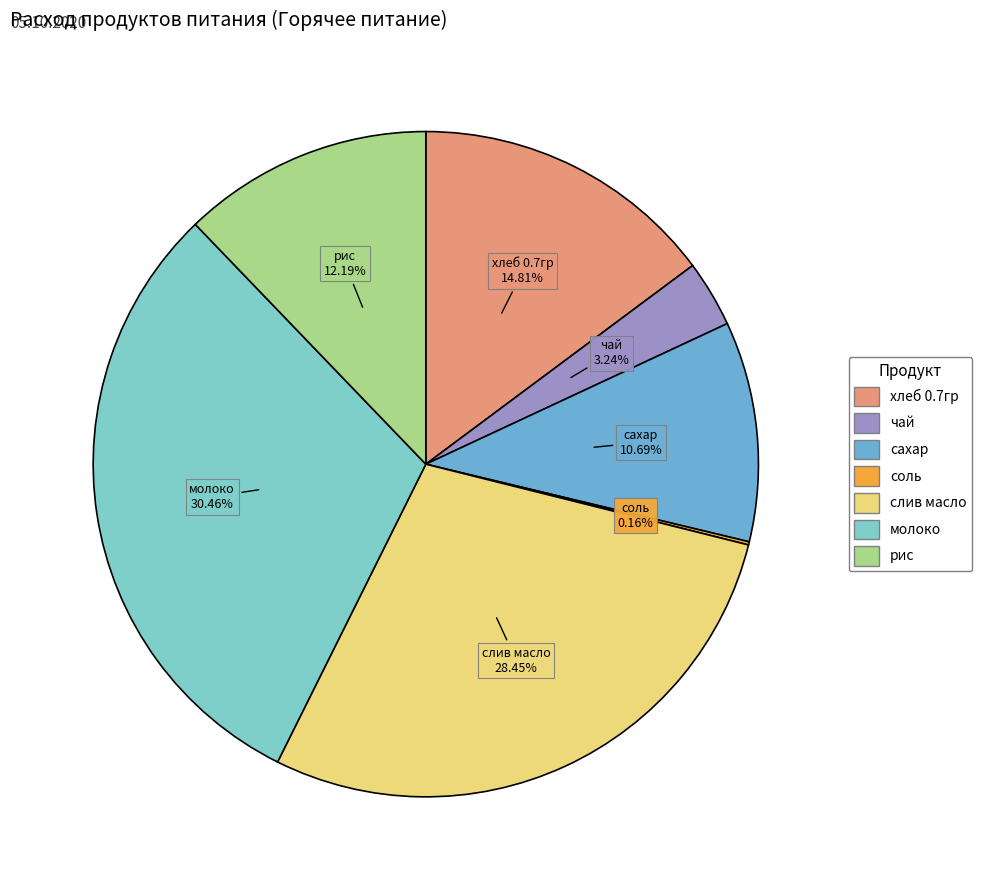

Combined, do сахар and хлеб 0.7гр account for over 50%?

No